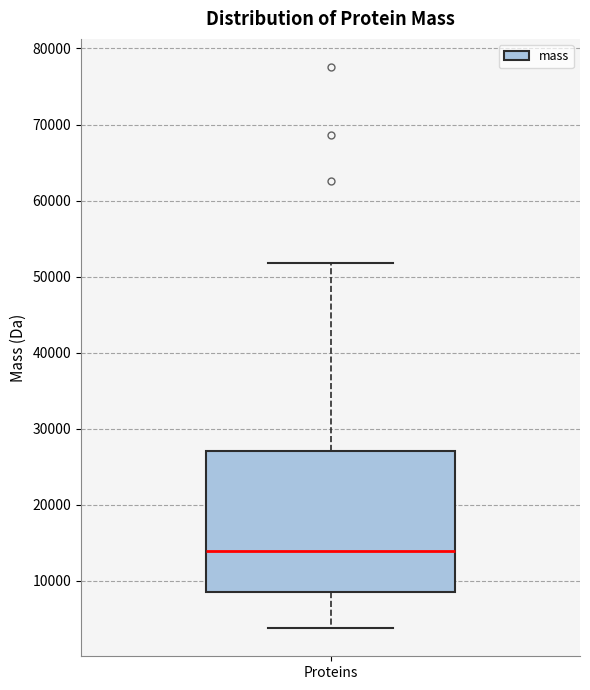

Where does the lower whisker of the box for Proteins end on the y-axis? The values are not printed on the chart, so give them approximately, as read against the axis.

4000